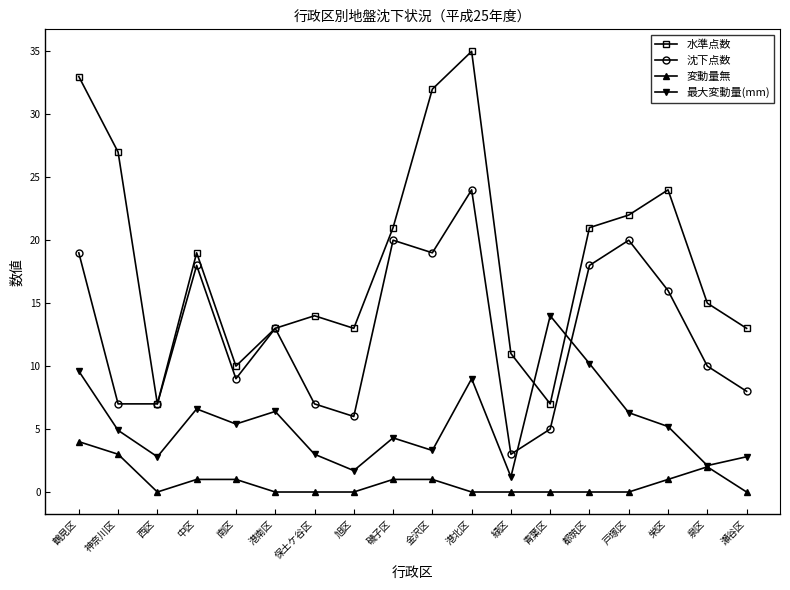

Does the chart display data point markers on the line(s)?

Yes